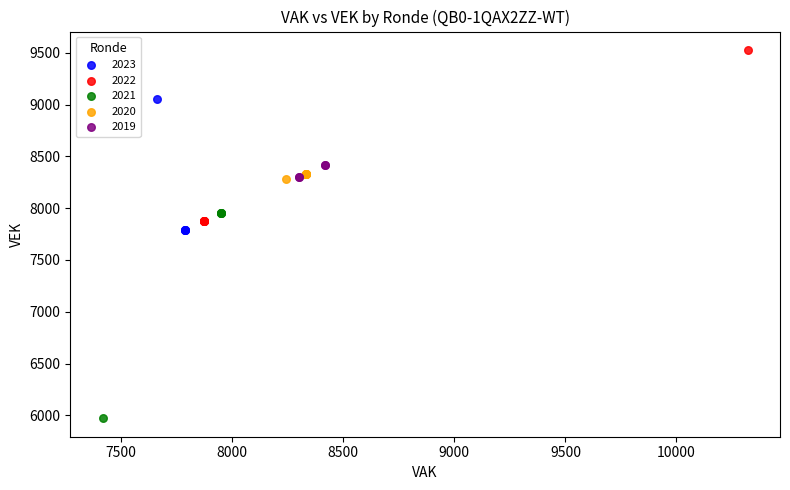

Which series contains the highest Y value?

2022